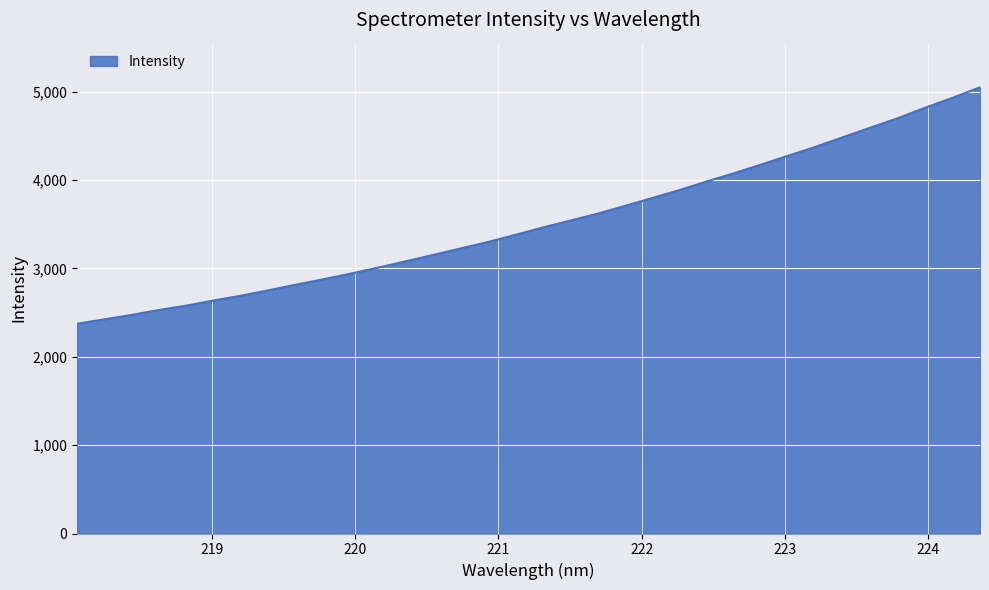

What is the maximum value shown in the chart?

5048.8